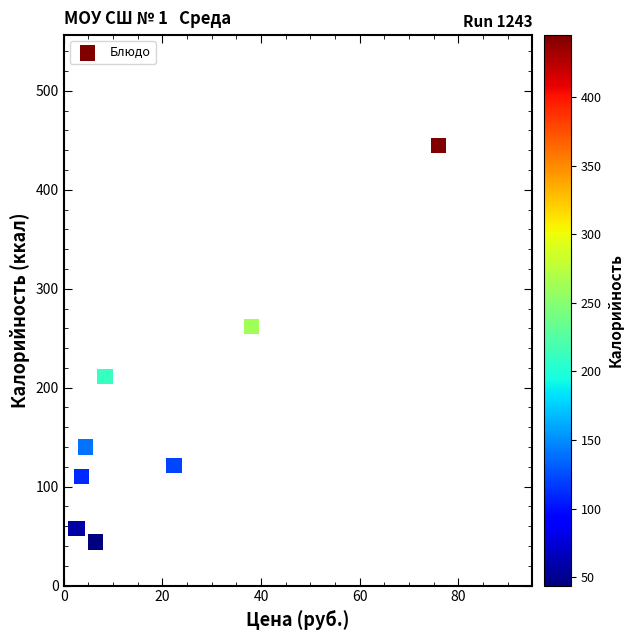

What Y value in the scatter plot is closest to 244?

262